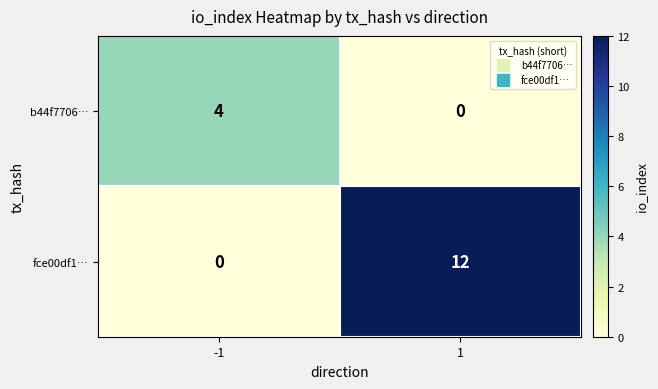

What is the spread (max minus min) of values at -1?

4